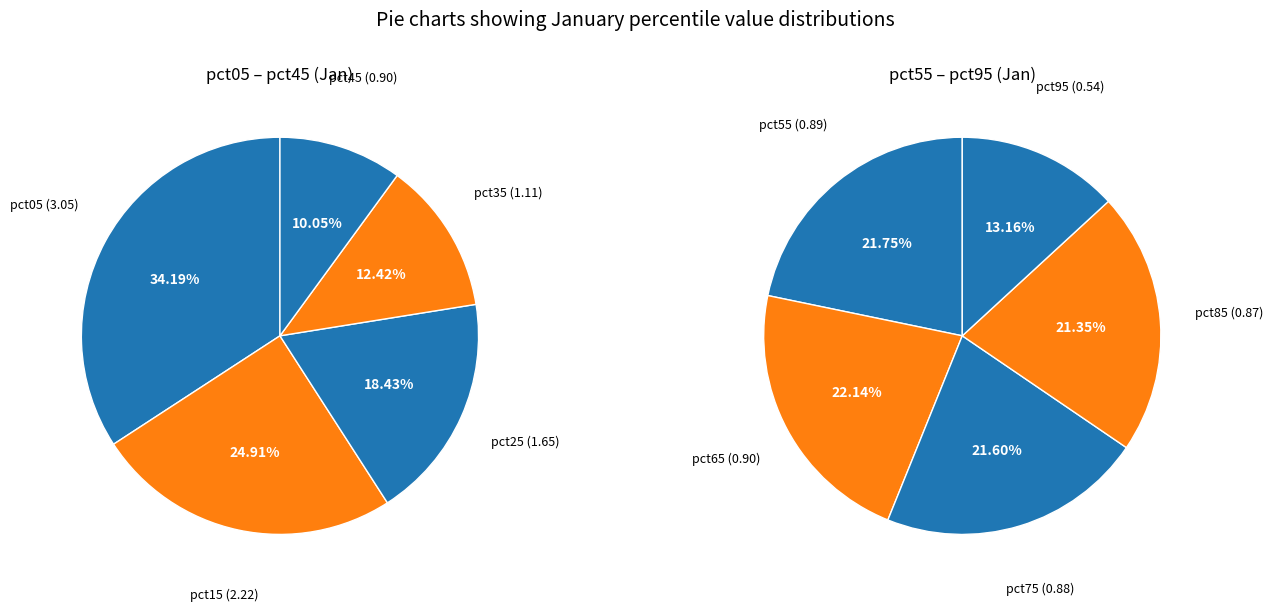

Is there any slice that represents more than half of the pie?

No